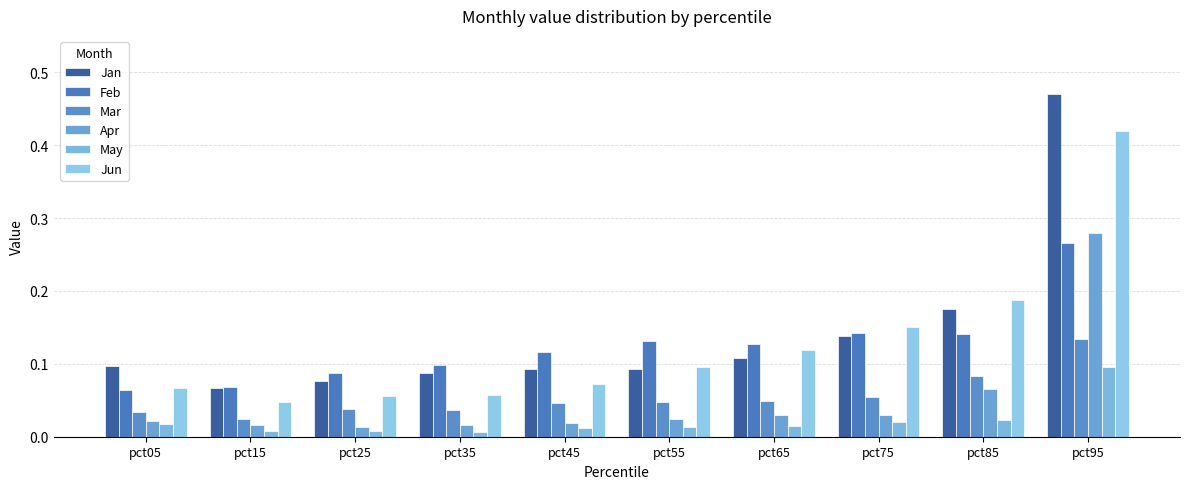

What is the difference between the highest and lowest values at pct95?

0.4